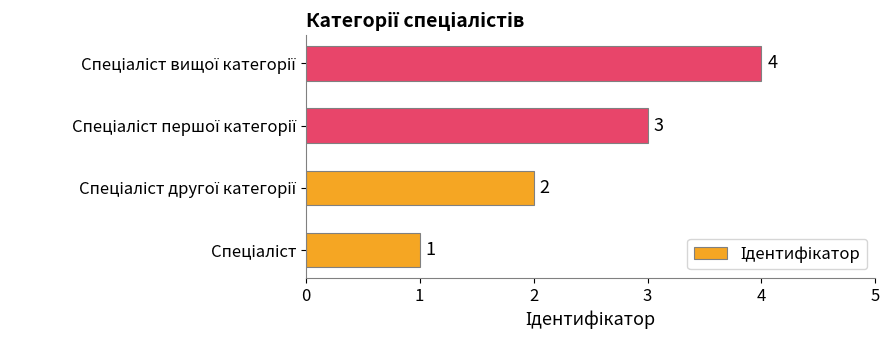

Count the number of categories in the chart.

4